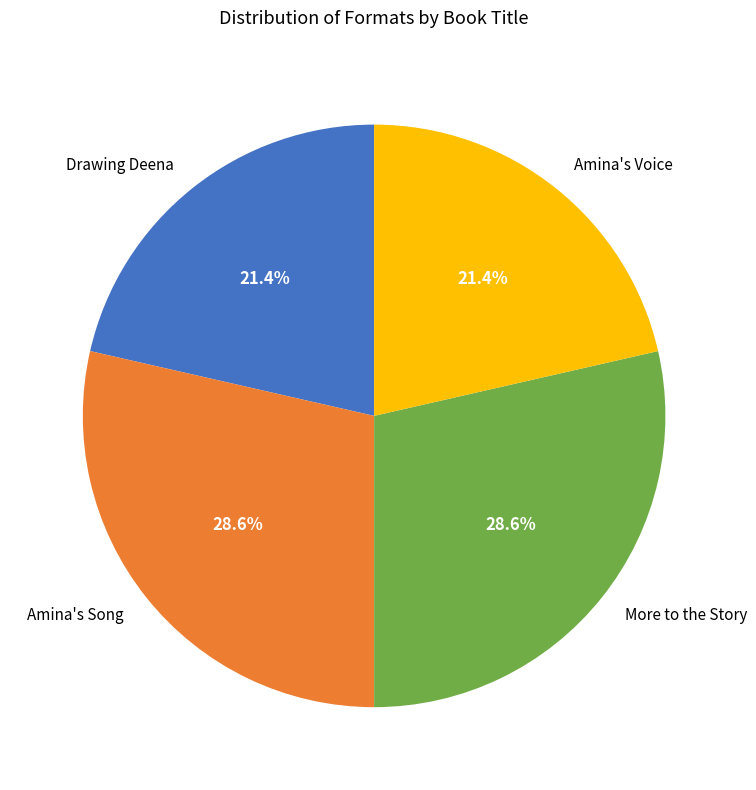

Is Amina's Song the majority of the pie?

No